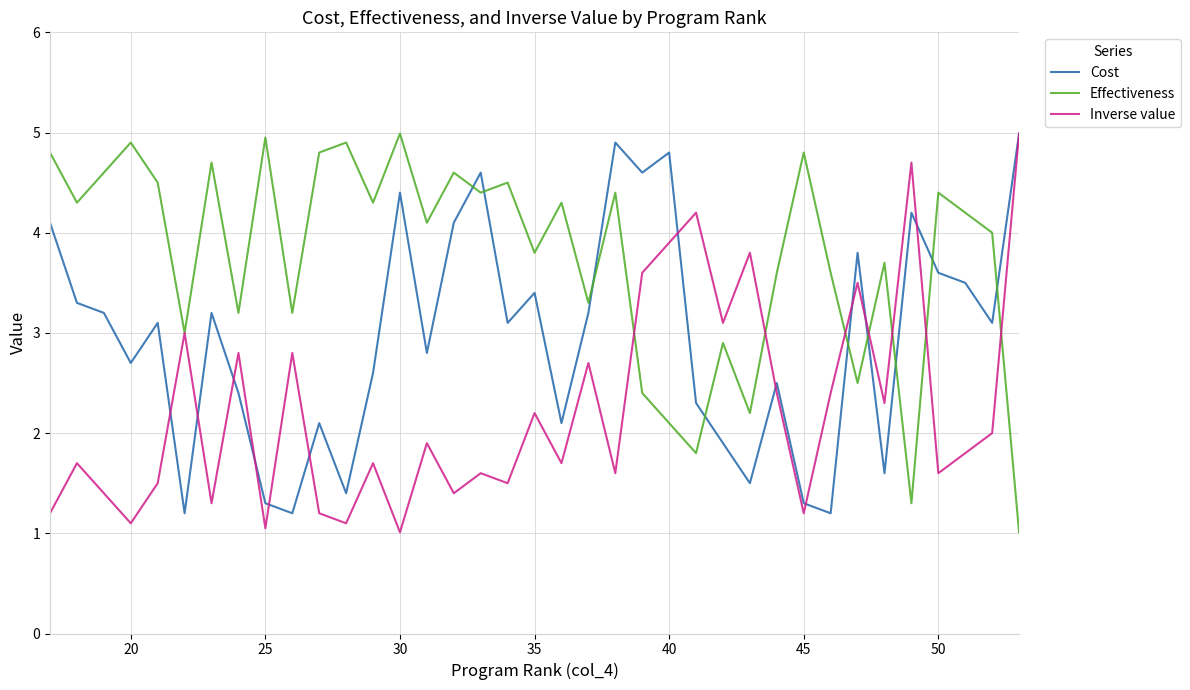

The Inverse value series shows 2.3 at 15. True or false?

False